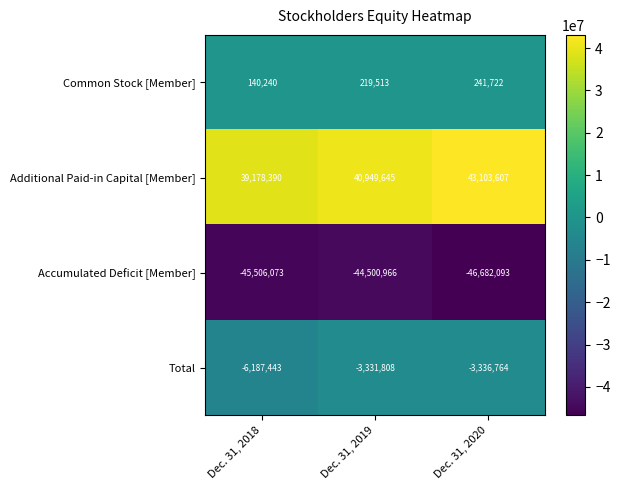

What is the difference between the Total values at Dec. 31, 2019 and Dec. 31, 2020?

4956